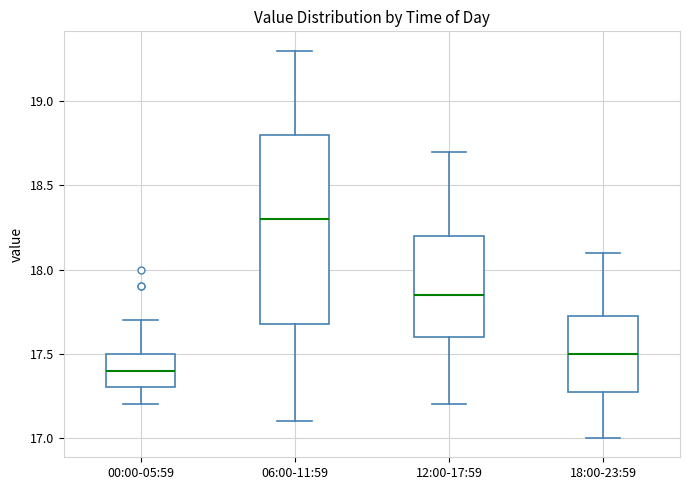

Reading left to right, transcribe this box plot: for each box, give where its median line is, the range the box spans, and where its two whiskers end, as read against the y-axis. The values are not printed on the chart, so give them approximately, as read against the axis.

00:00-05:59: median 17.40, box 17.30 to 17.50, whiskers 17.20 to 17.70
06:00-11:59: median 18.30, box 17.70 to 18.80, whiskers 17.10 to 19.30
12:00-17:59: median 17.85, box 17.60 to 18.20, whiskers 17.20 to 18.70
18:00-23:59: median 17.50, box 17.30 to 17.75, whiskers 17.00 to 18.10